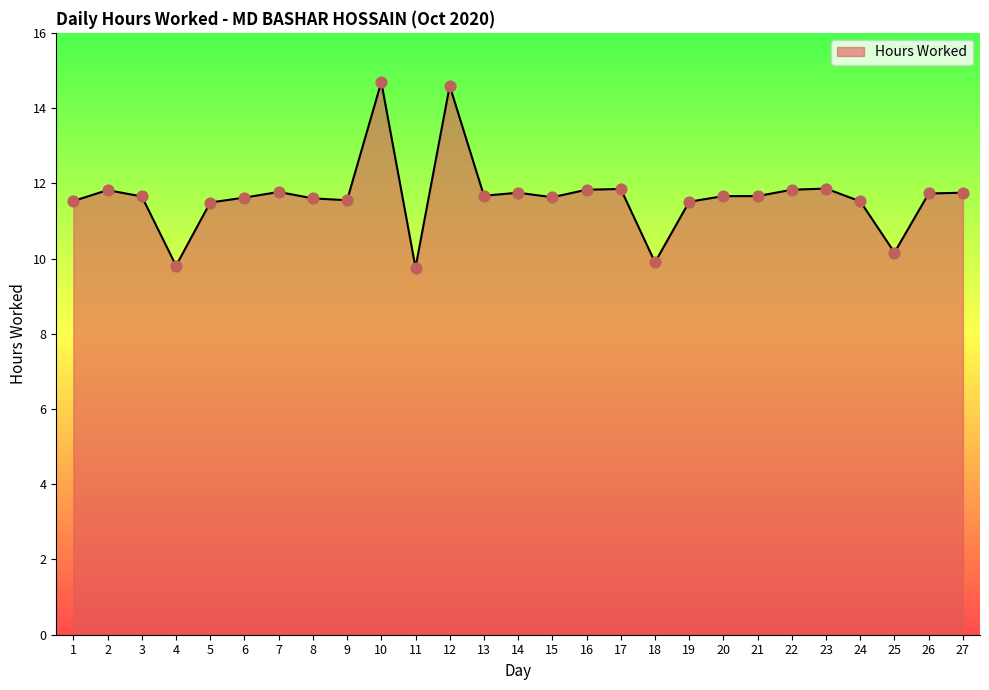

What is the ratio of the value at 11 to the value at 27?

0.8